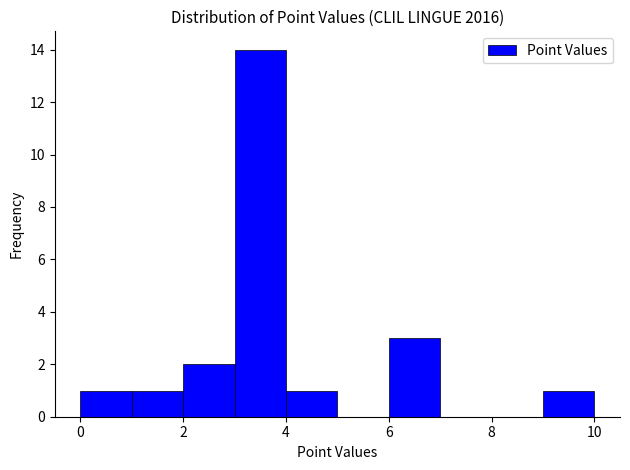

How tall is the bar that spans 9 to 10 on the x-axis? The values are not printed on the chart, so give them approximately, as read against the axis.

1